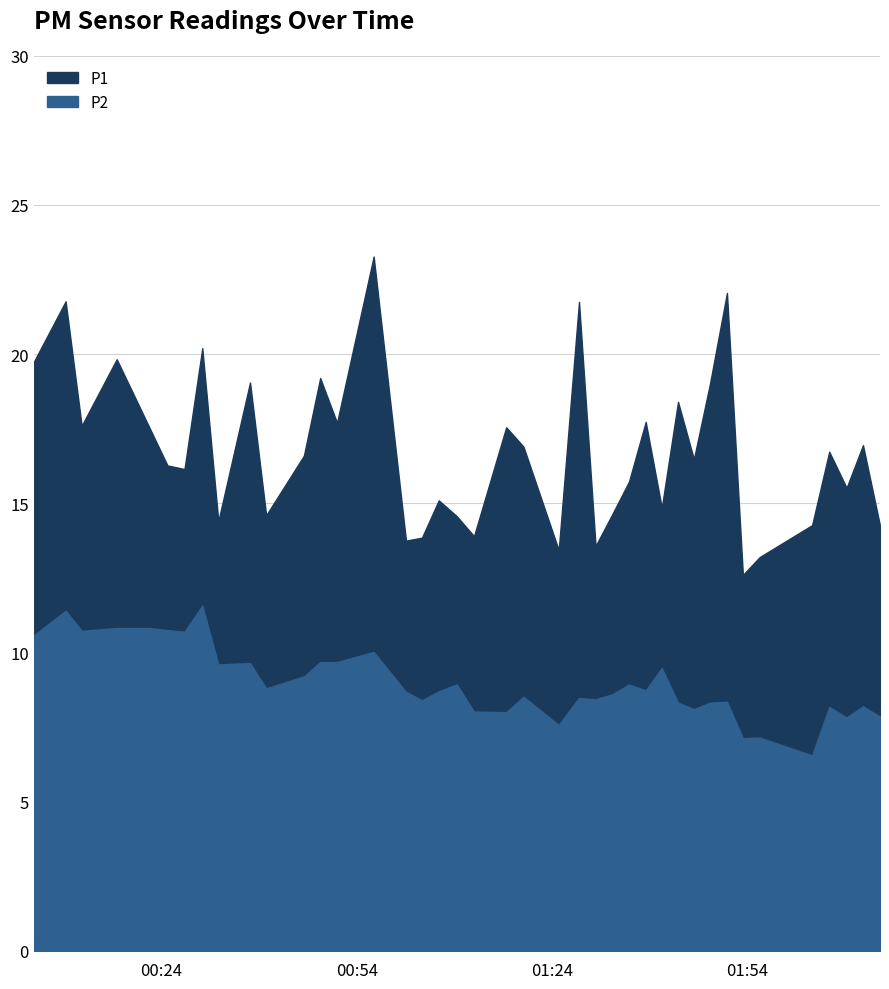

True or false: P1 and P2 cross at least once.

False